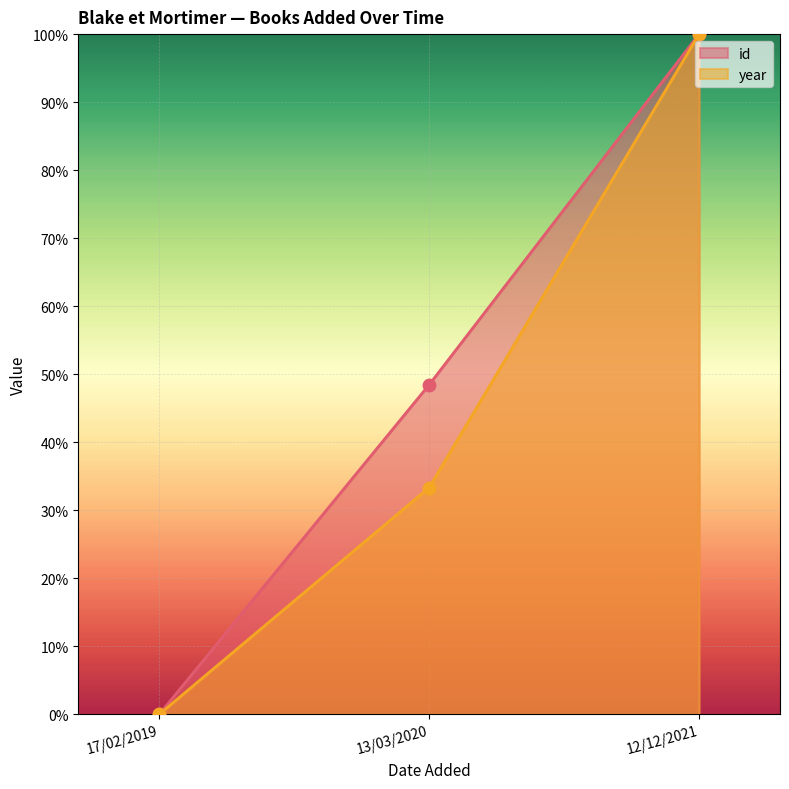

What are all the series names shown in the legend?

id, year